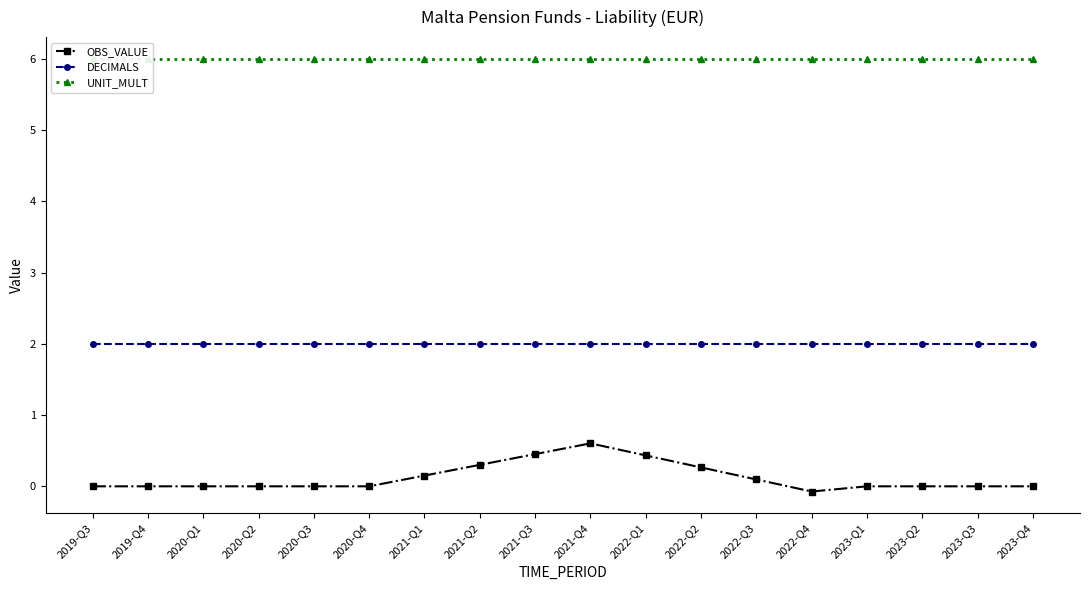

The value of UNIT_MULT at 2020-Q4 is 6.0. True or false?

True